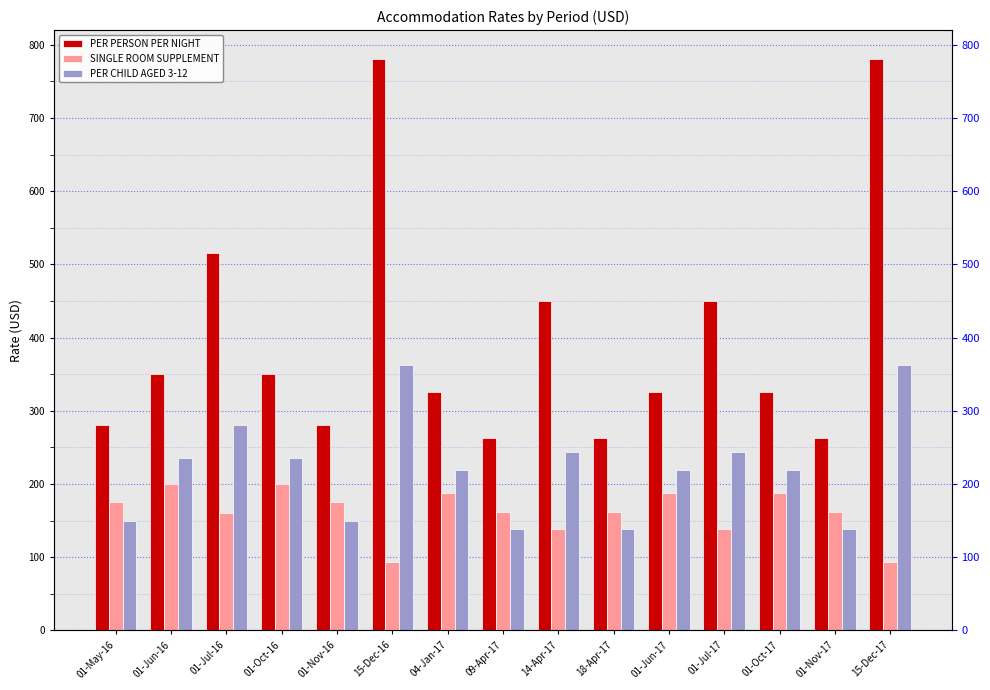

What is the value of the PER CHILD AGED 3-12 bar at the 7th from the left?

219